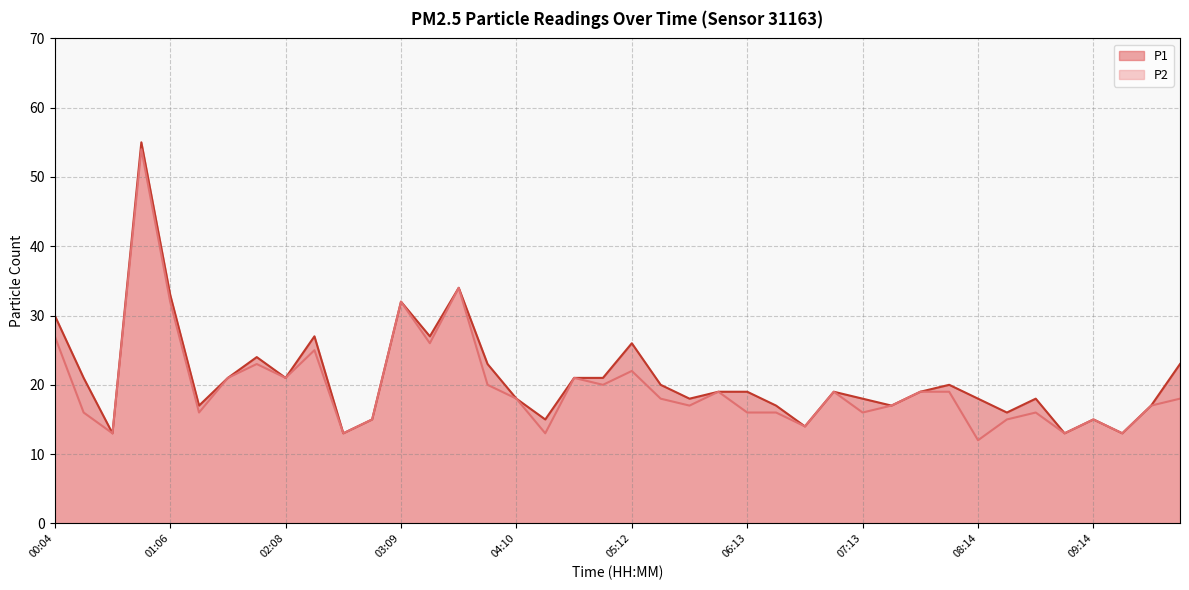

What is the spread (max minus min) of values at 06:28?

1